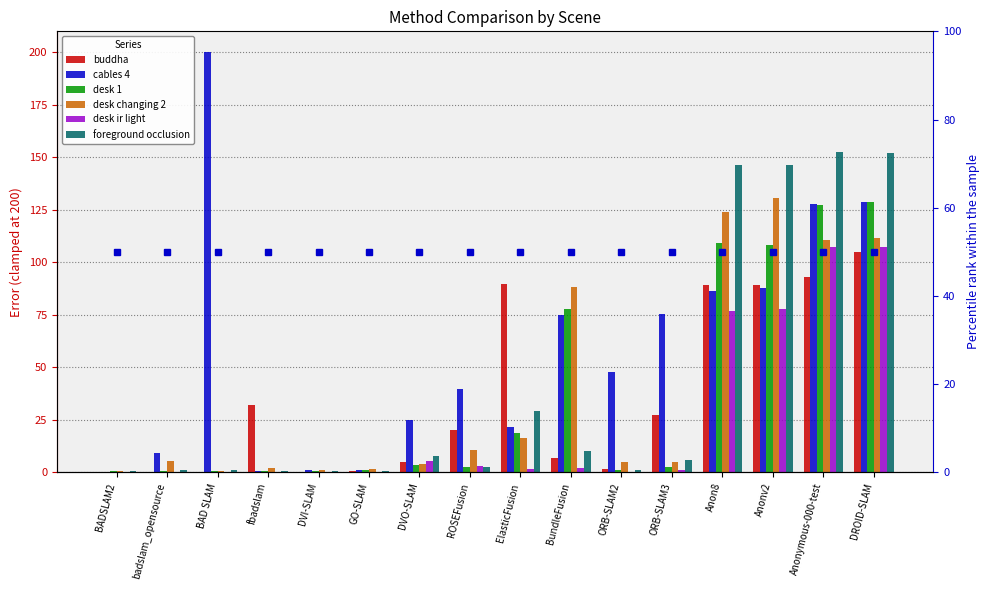

What are all the series names shown in the legend?

buddha, cables 4, desk 1, desk changing 2, desk ir light, foreground occlusion